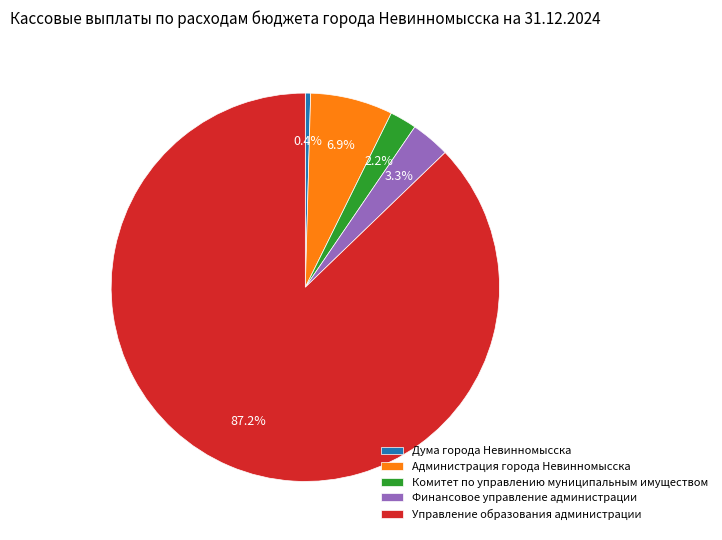

Rank the categories by value from highest to lowest.

Управление образования администрации, Администрация города Невинномысска, Финансовое управление администрации, Комитет по управлению муниципальным имуществом, Дума города Невинномысска